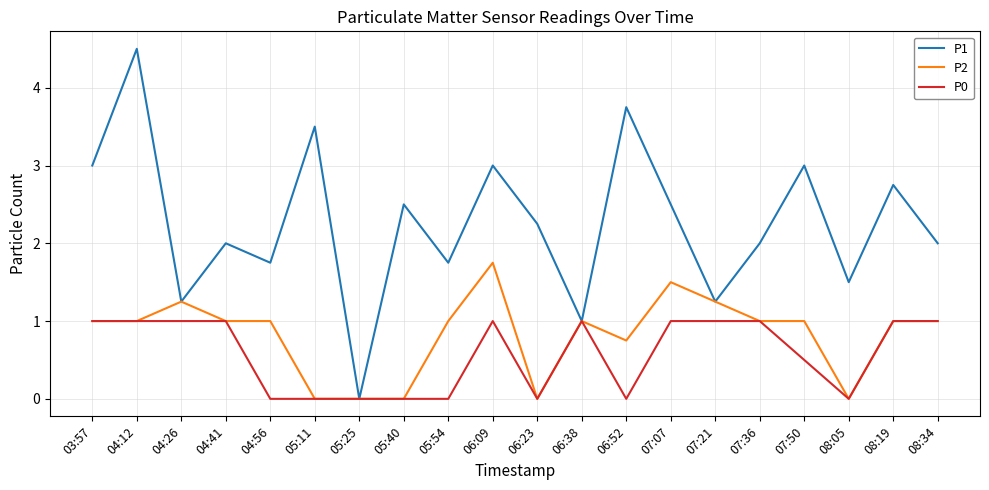

Which series has the largest total across all categories?

P1